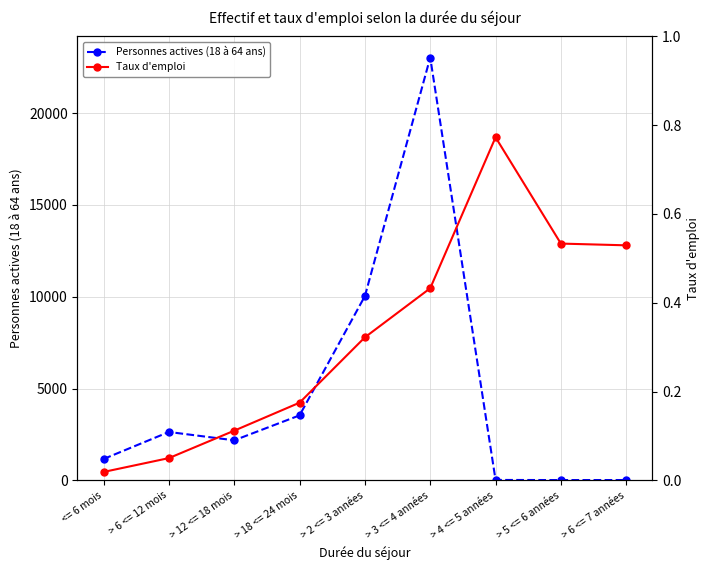

Which has a higher value, > 2 <= 3 années or > 5 <= 6 années?

> 2 <= 3 années